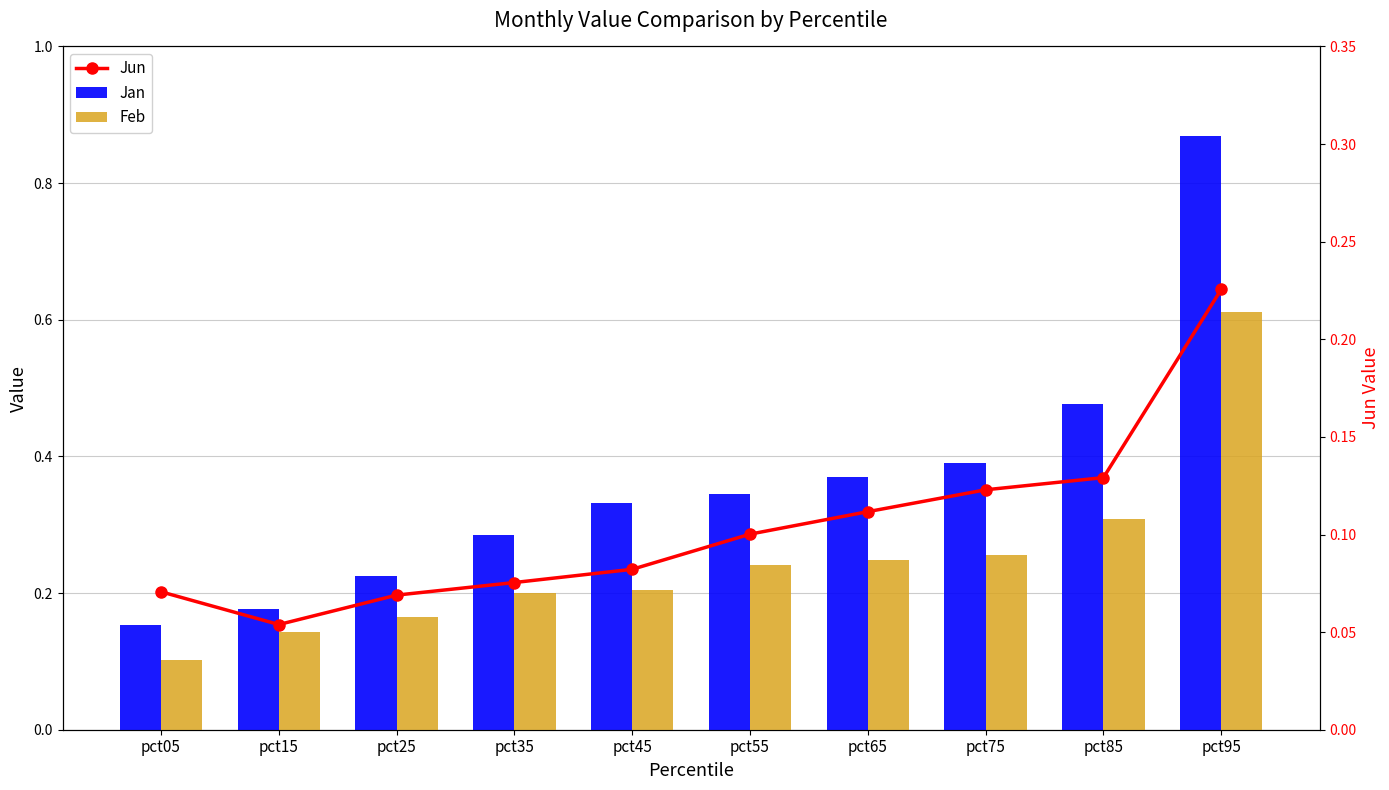

True or false: Feb has a value of 0.1 at pct15.

True